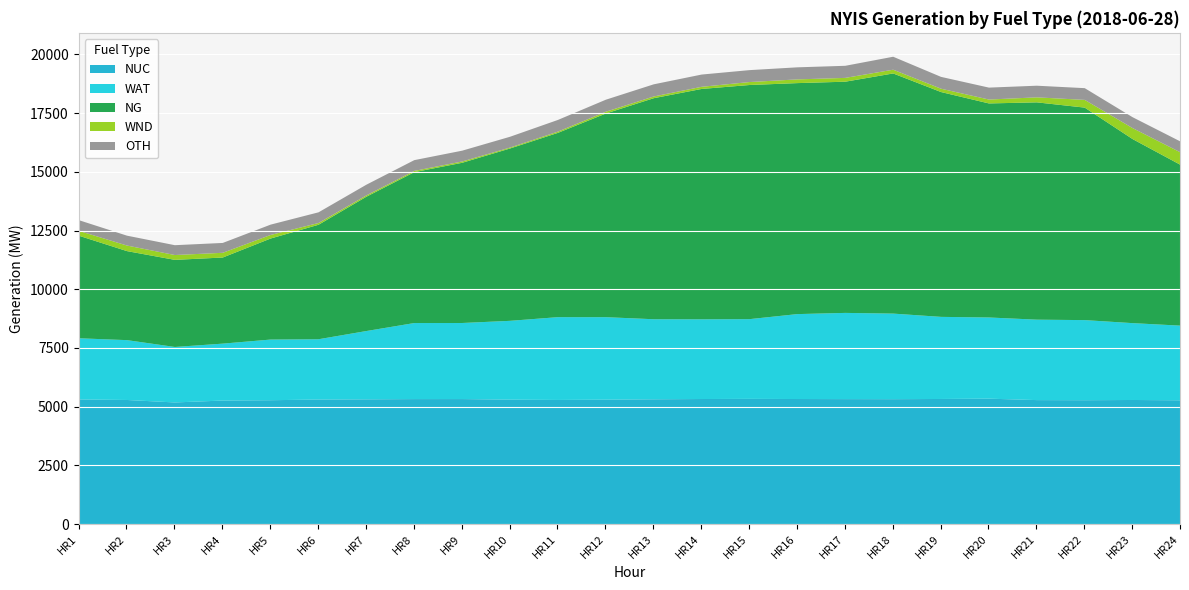

Is it true that OTH equals 515 at HR17?

True